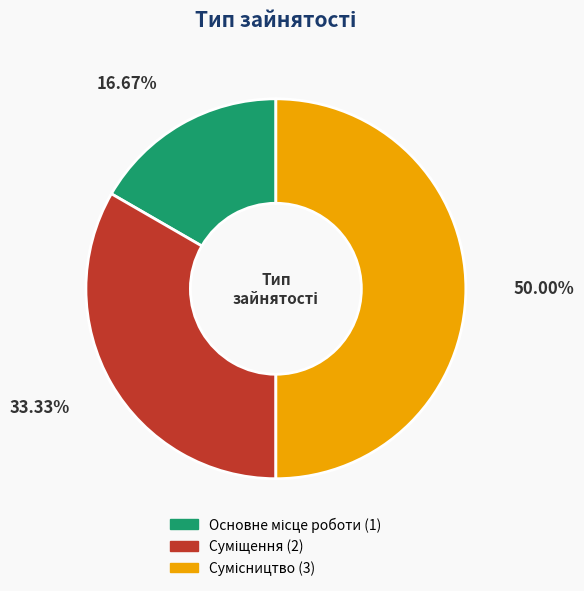

To the nearest percent, what percentage of the pie is Суміщення?

33%